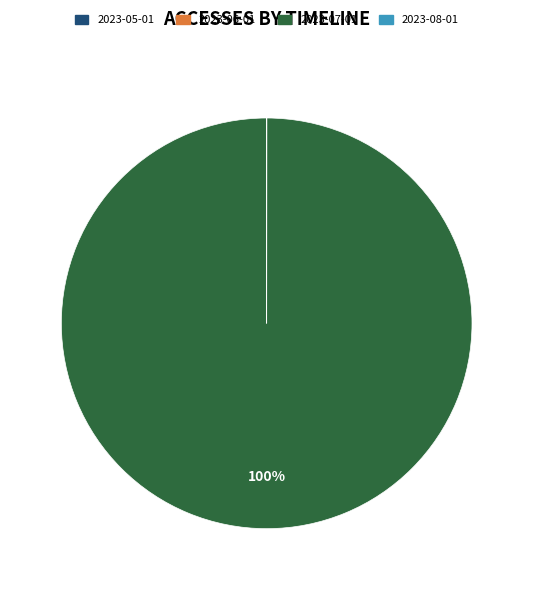

Which category accounts for the majority?

2023-07-01